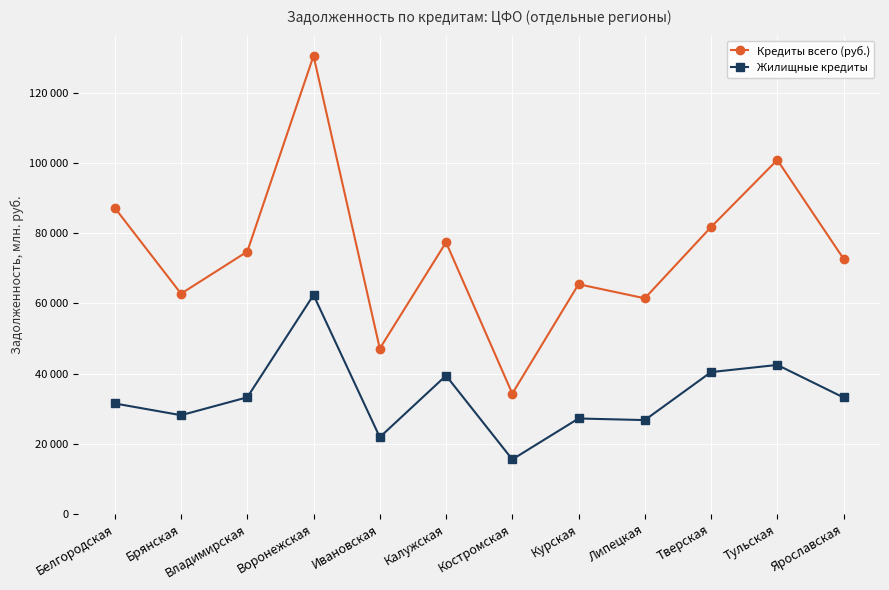

Is the value of Кредиты всего (руб.) at Тверская greater than the value of Жилищные кредиты at Тверская?

Yes